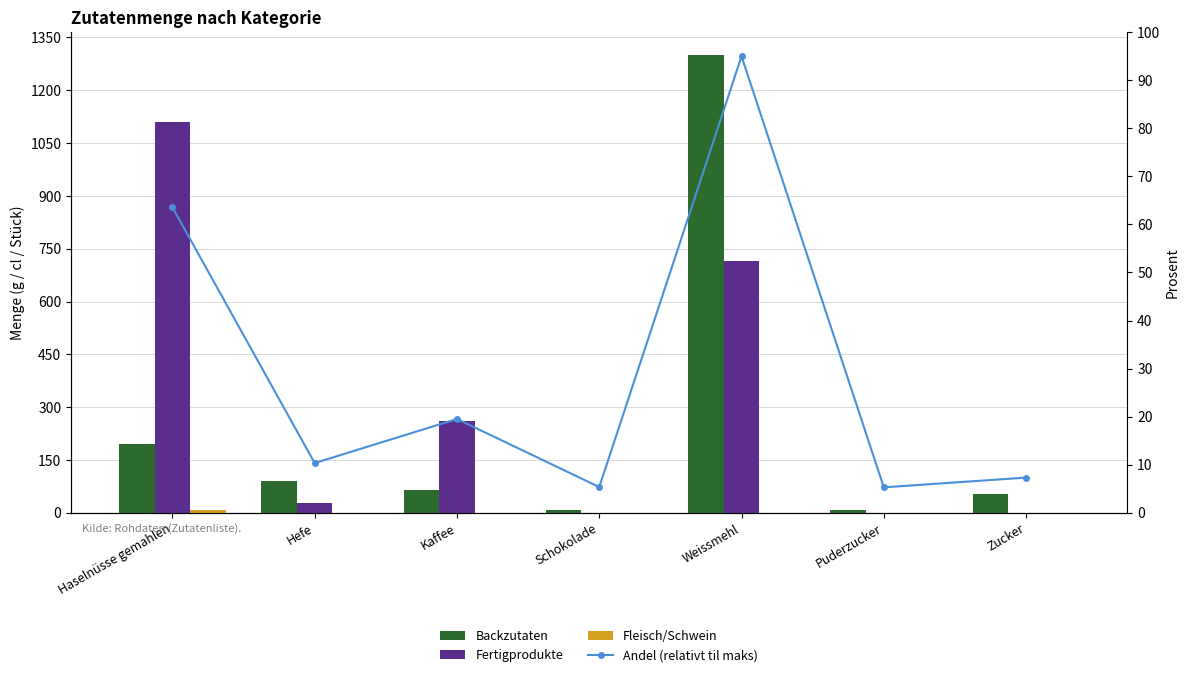

What is the maximum value shown in the chart?

1300.0